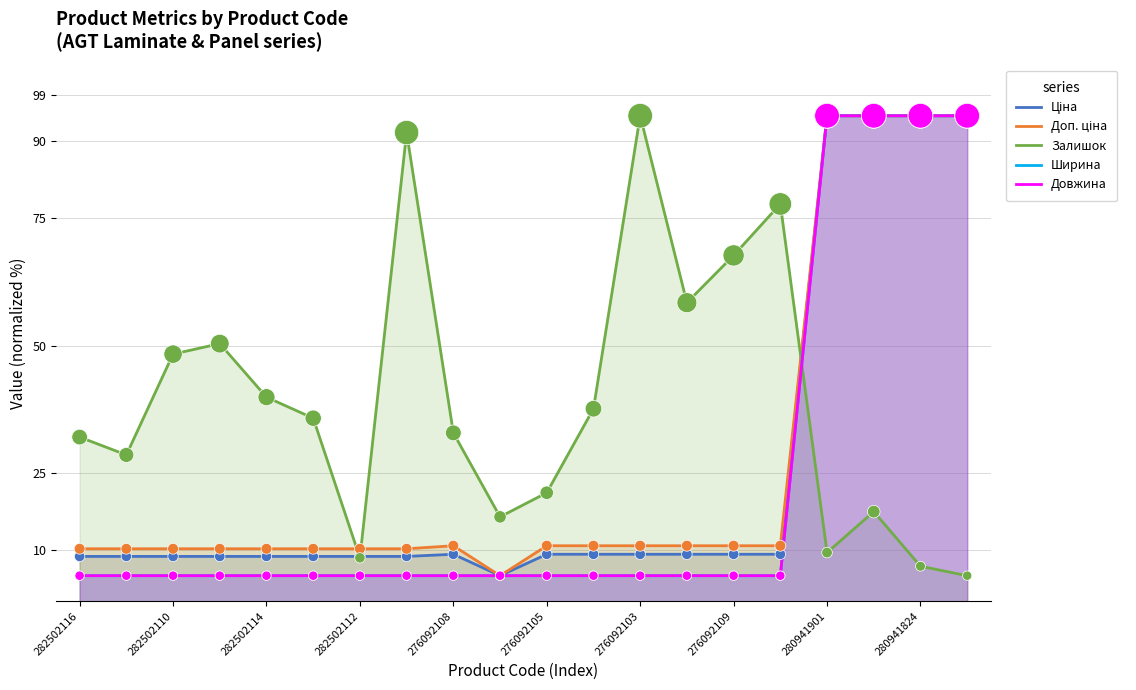

At which category is the sum across all series the highest?

17